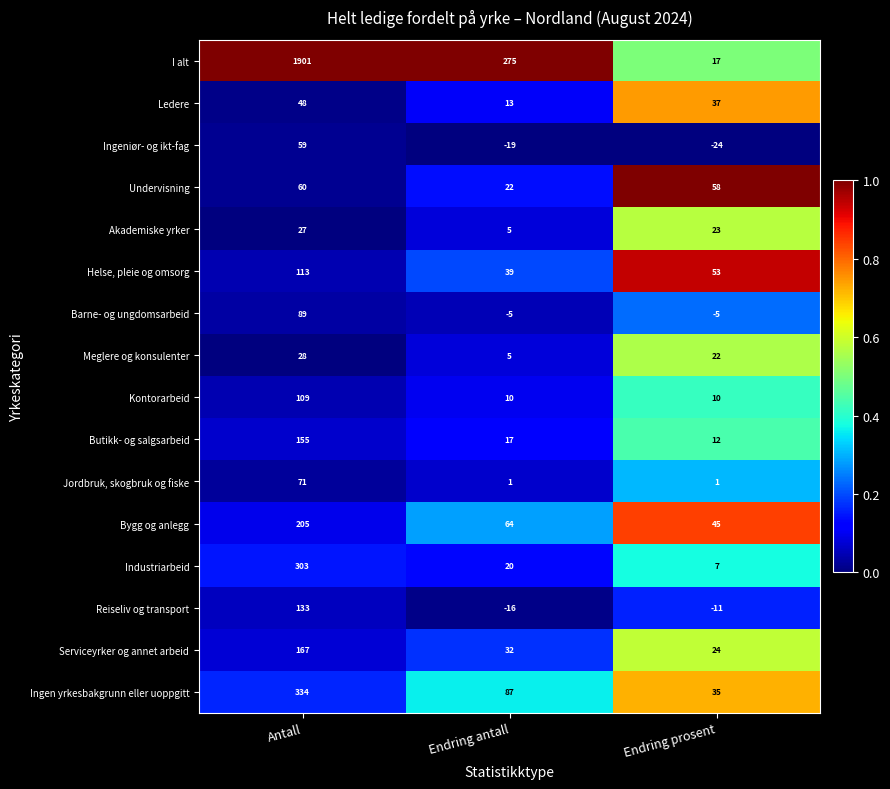

Which series changed the most between Antall and Endring antall?

I alt